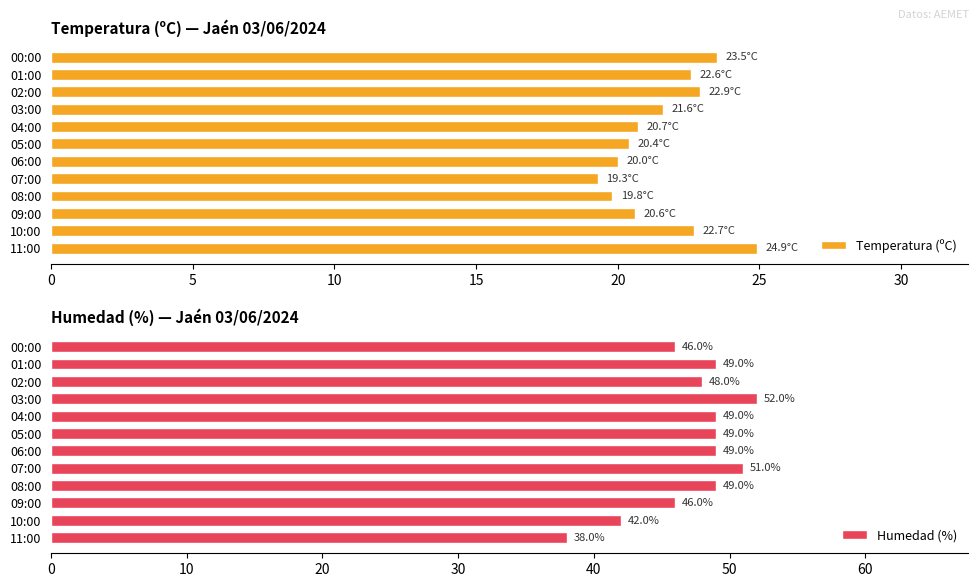

What is the minimum value shown in the chart?

19.3